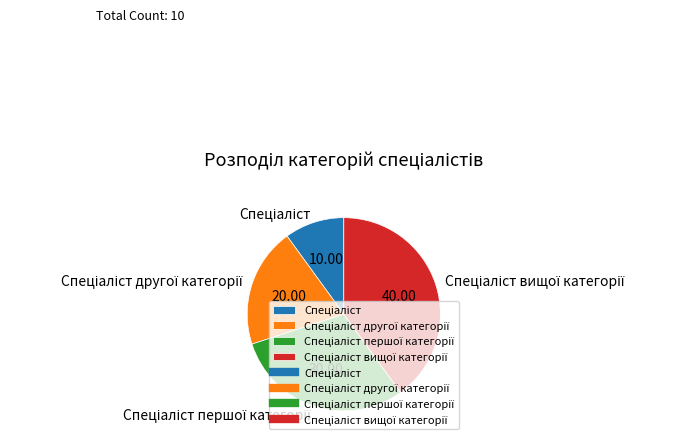

Does any single category account for the majority?

No